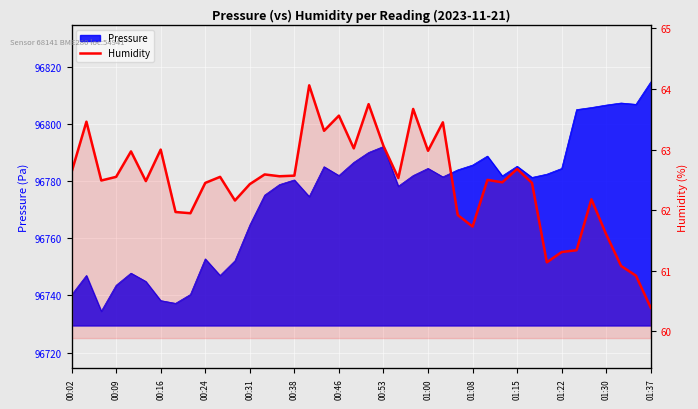

What is the difference between the second highest and minimum values?

3.4